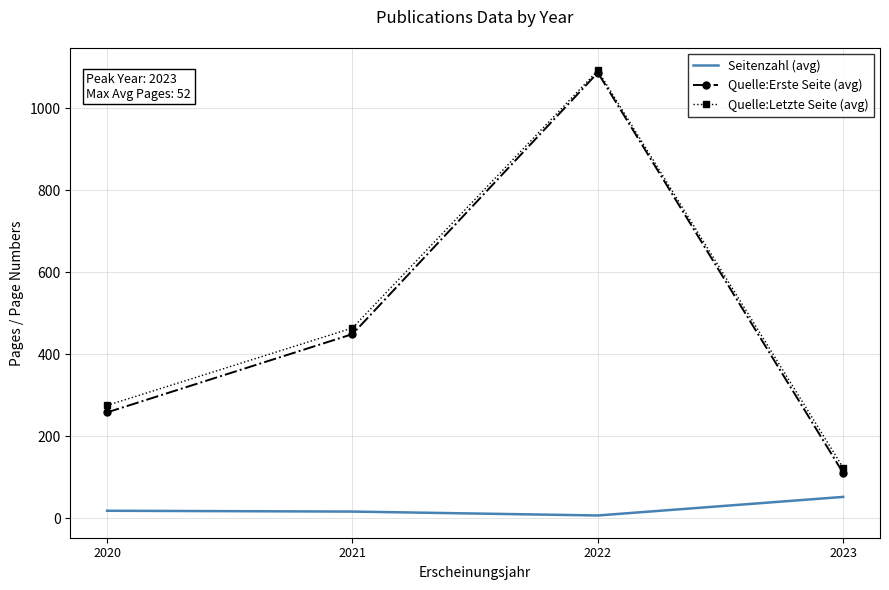

At how many categories does at least one series exceed 837?

1